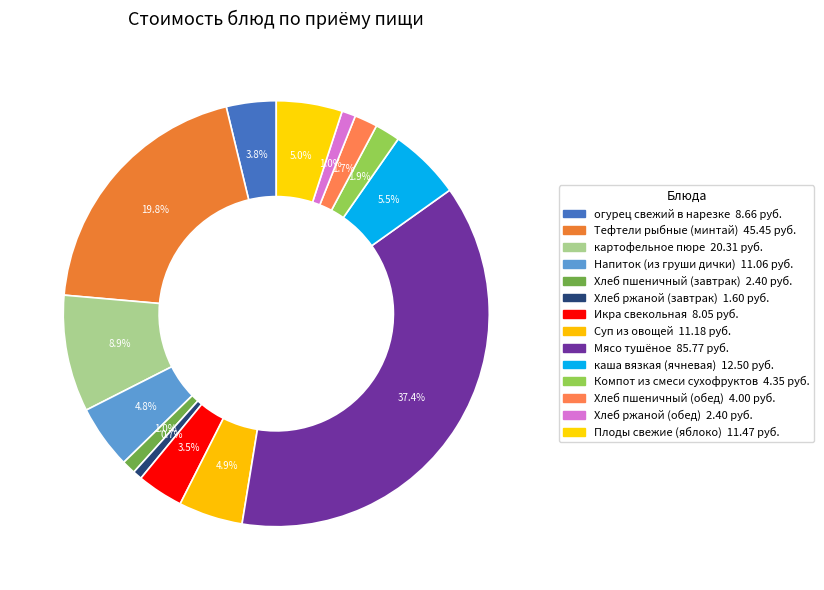

Rank the categories by value from highest to lowest.

Мясо тушёное, Тефтели рыбные (минтай), картофельное пюре, каша вязкая (ячневая), Плоды свежие (яблоко), Суп из овощей, Напиток (из груши дички), огурец свежий в нарезке, Икра свекольная, Компот из смеси сухофруктов, Хлеб пшеничный (обед), Хлеб пшеничный (завтрак), Хлеб ржаной (обед), Хлеб ржаной (завтрак)